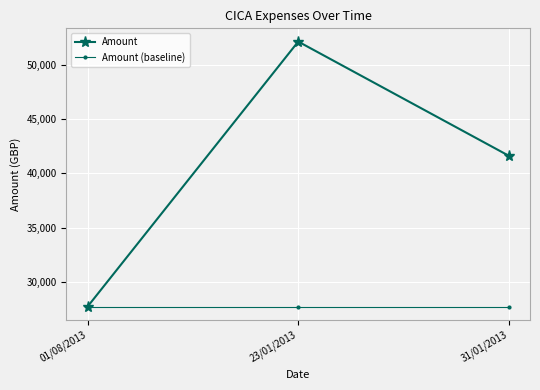

Reading right to left, list all the values displayed in this chart.

Amount: 31/01/2013=41616	23/01/2013=52140	01/08/2013=27720
Amount (baseline): 31/01/2013=27720	23/01/2013=27720	01/08/2013=27720